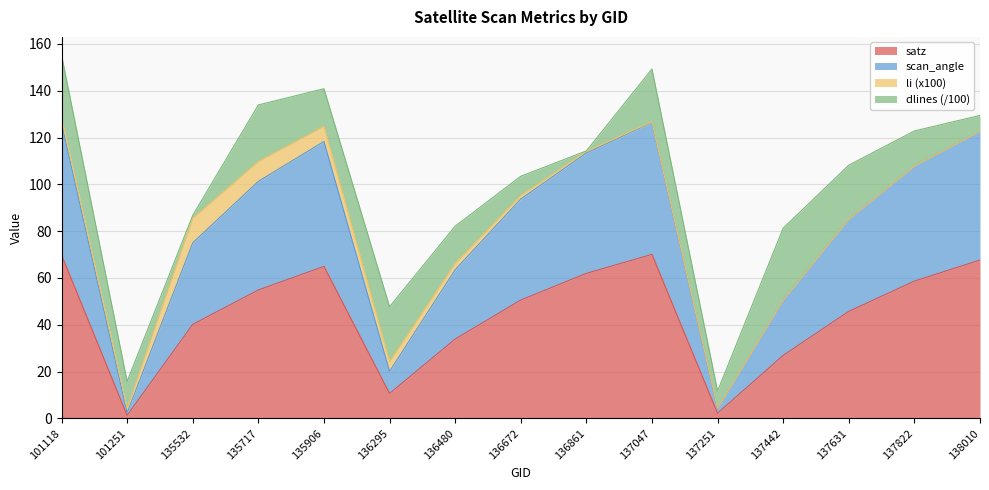

What is the total value across all series at 137442?

81.3